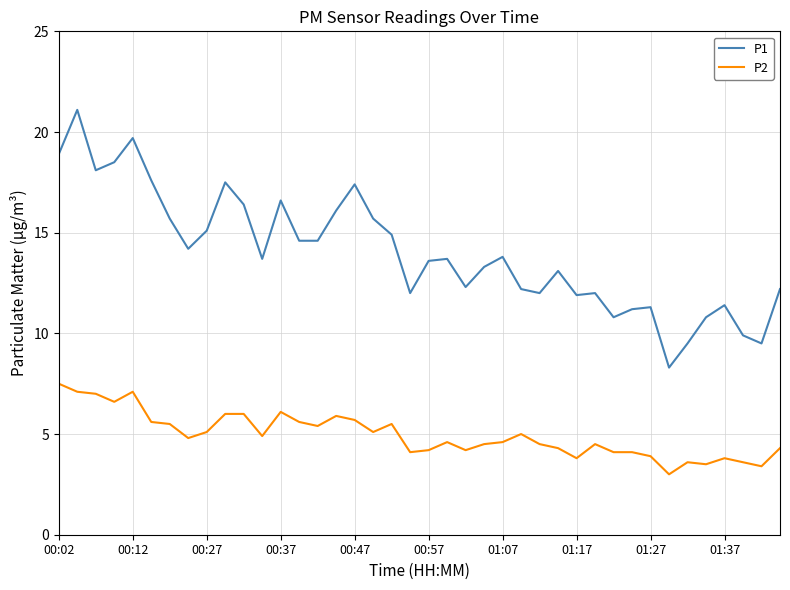

Which series has the largest range (max minus min)?

P1